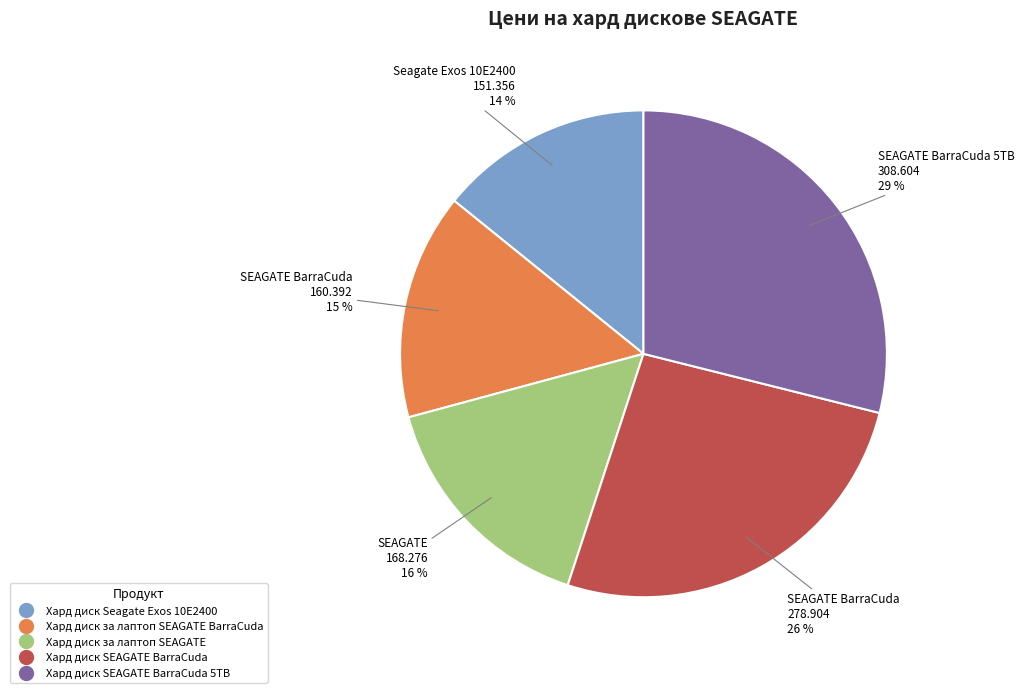

Does any single category account for the majority?

No